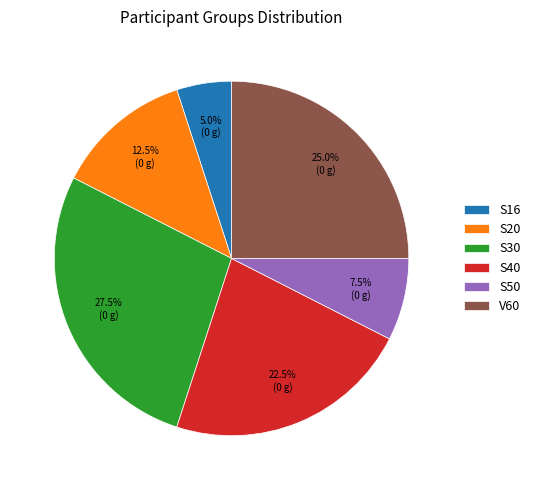

Rank the categories by value from highest to lowest.

S30, V60, S40, S20, S50, S16